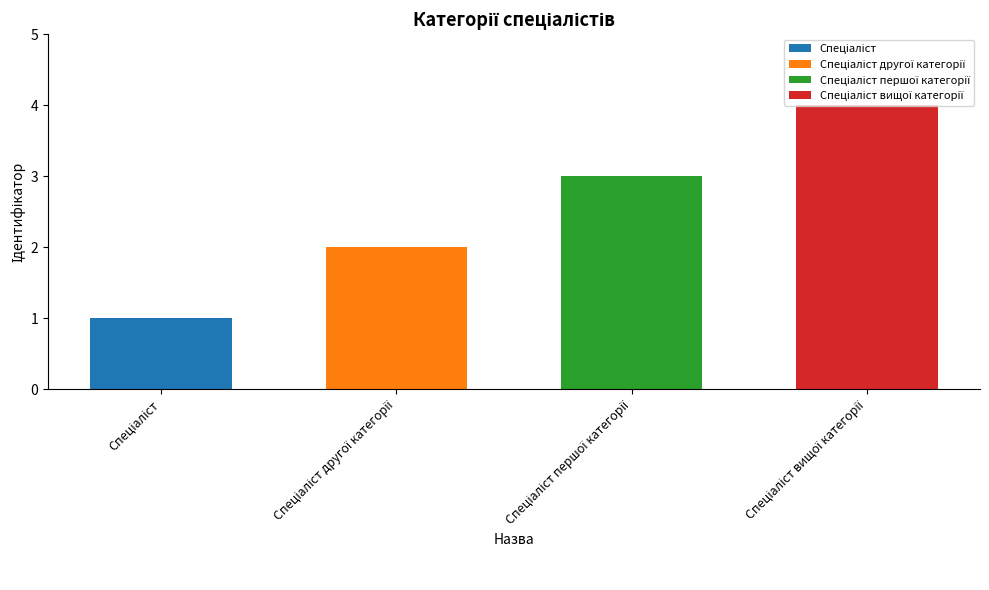

What is the maximum value shown in the chart?

4